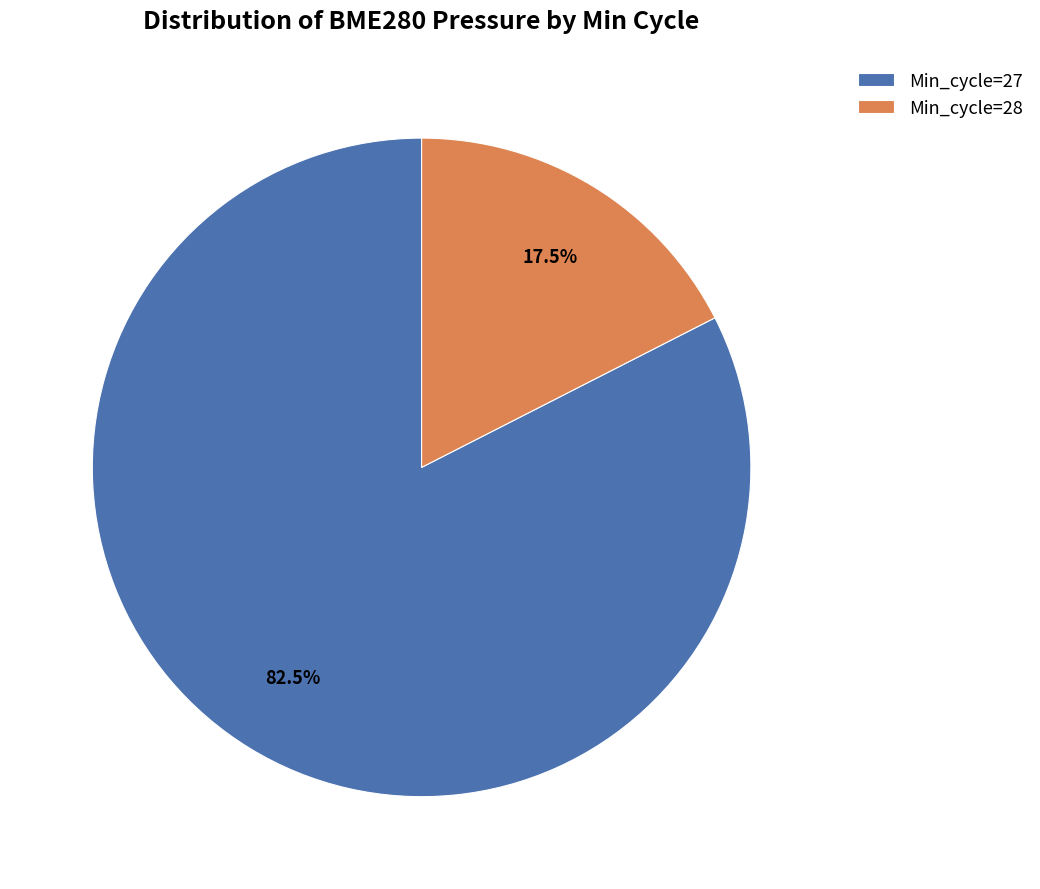

Does any single category account for the majority?

Yes